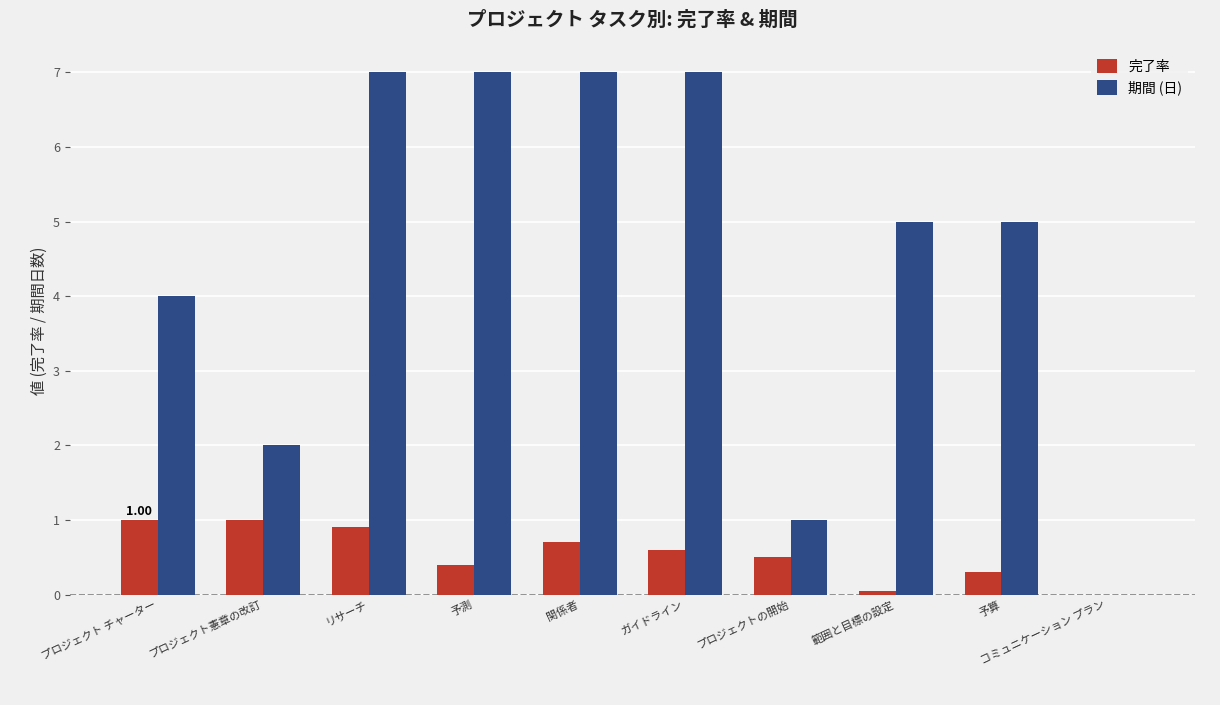

What is the greatest value displayed?

7.0